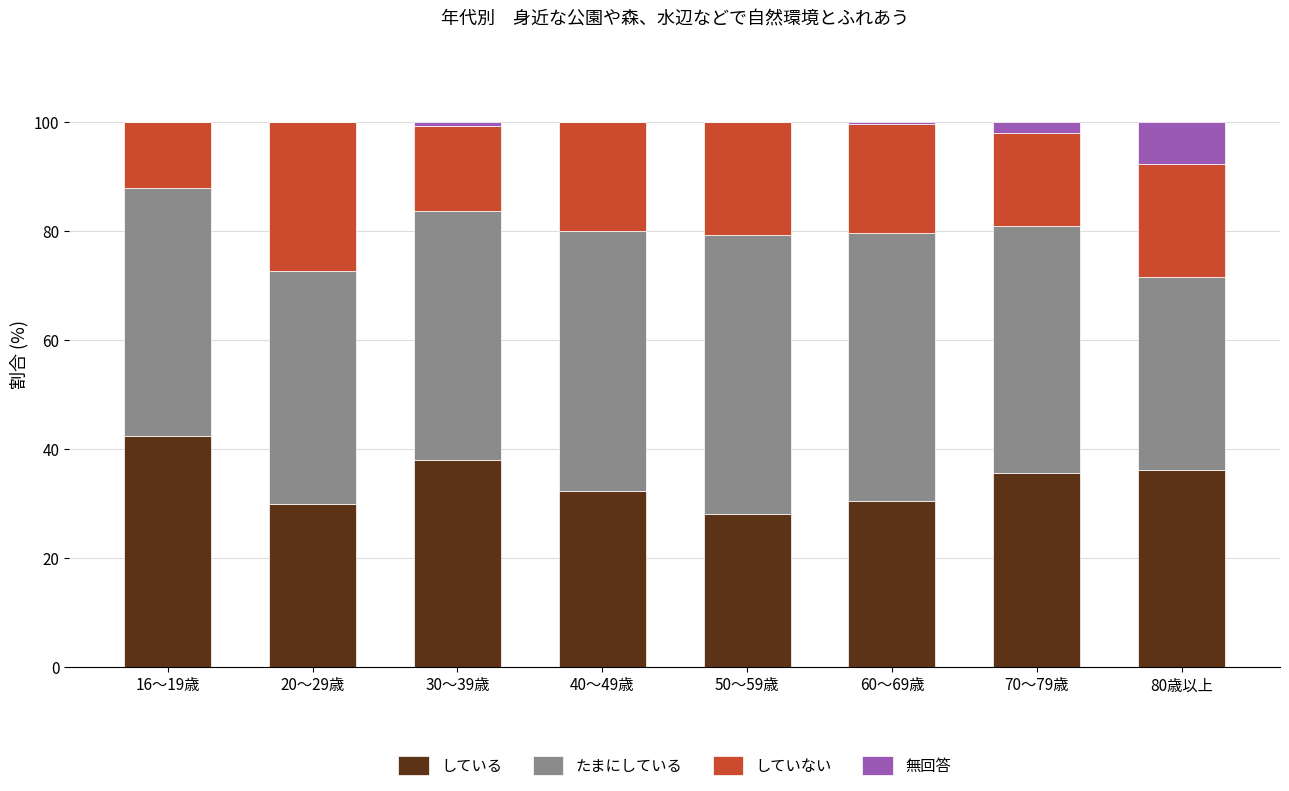

Are the bars grouped side by side (vs. stacked)?

No